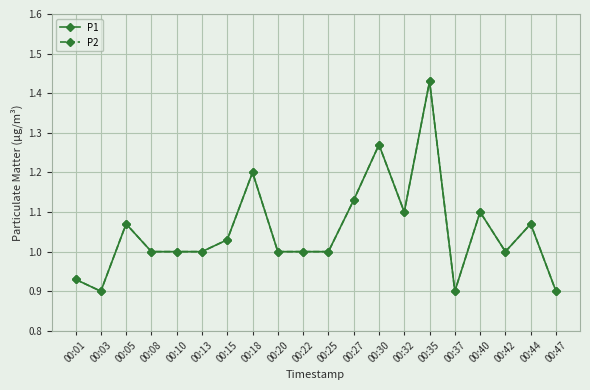

True or false: P2 and P1 intersect in this chart.

False